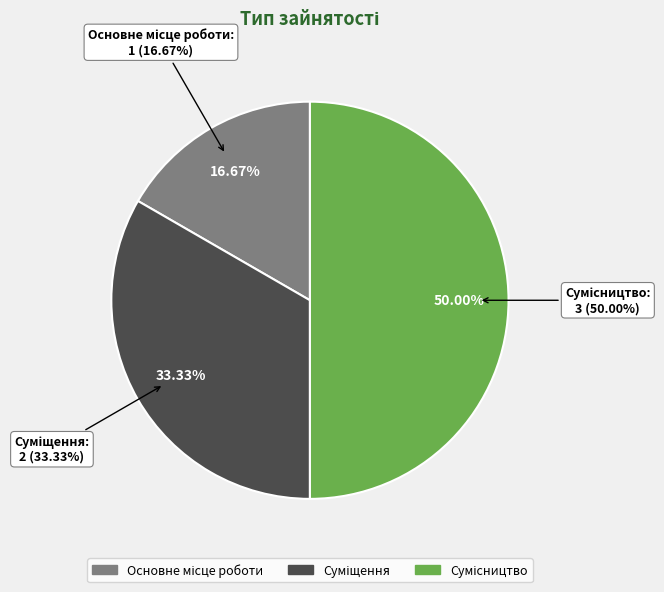

What is the change in value from Основне місце роботи to Суміщення?

+1